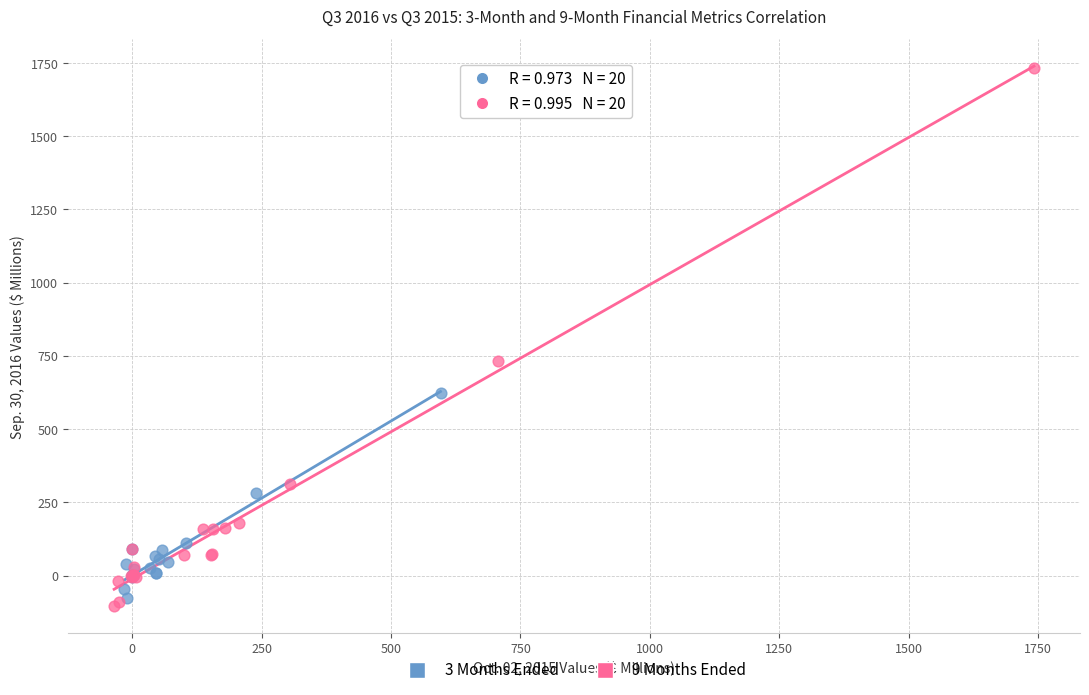

Which series contains the highest Y value?

9 Months Ended